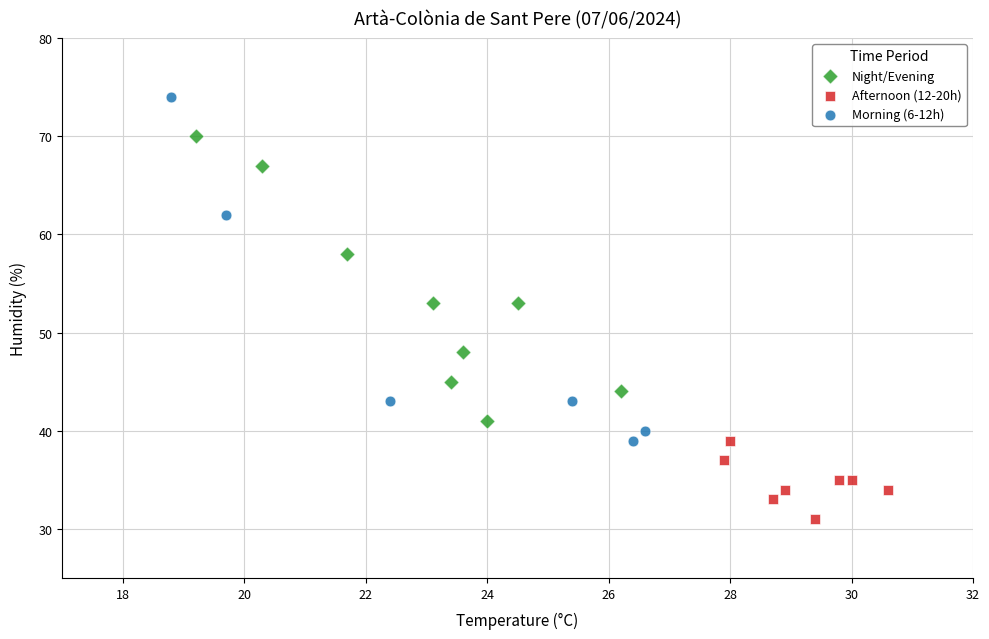

What are all the series names shown in the legend?

Night/Evening, Afternoon (12-20h), Morning (6-12h)